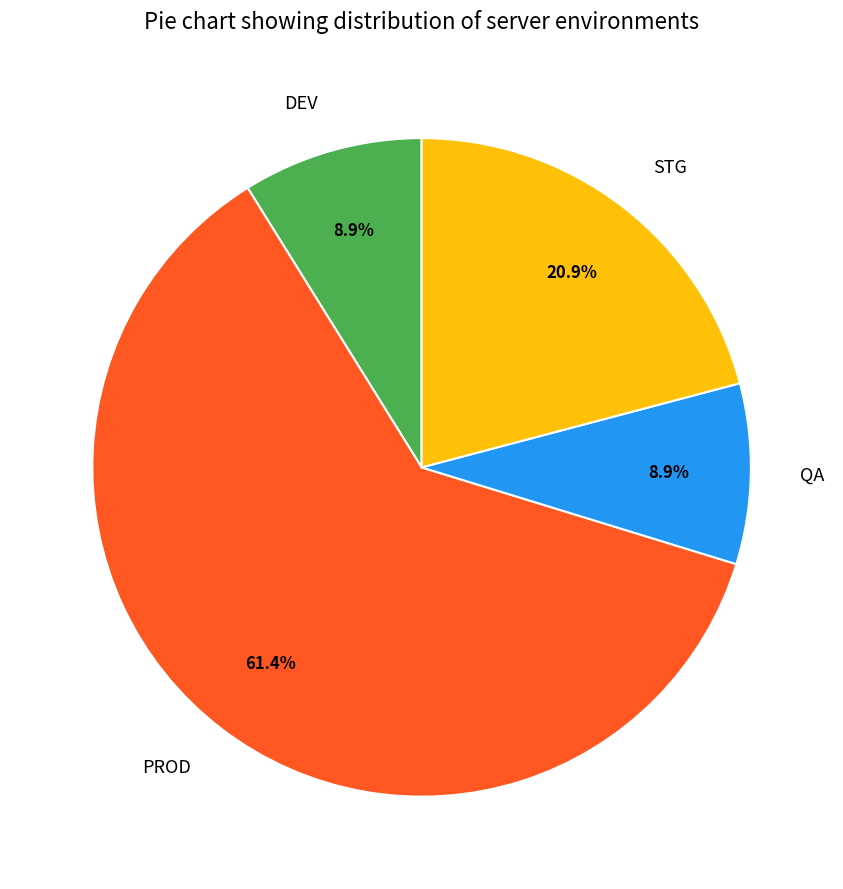

What is the largest slice in the pie chart?

PROD